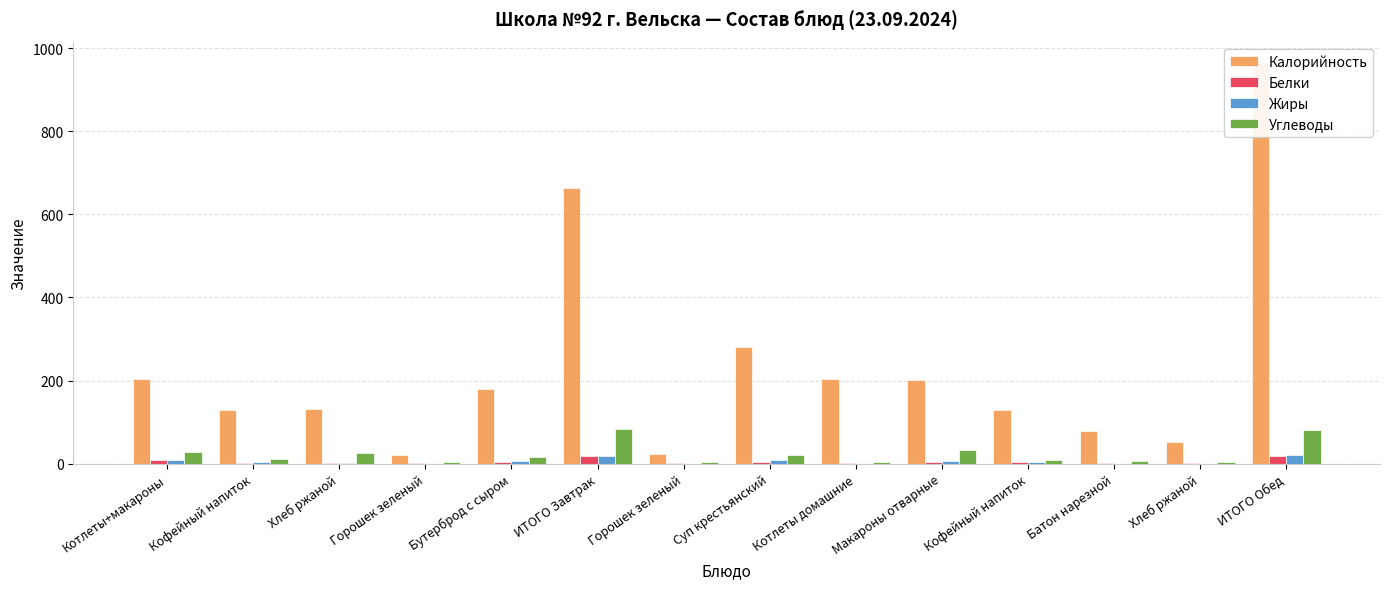

Reading left to right, transcribe all the data shown in this chart.

Калорийность: Котлеты+макароны=203.0	Кофейный напиток=129.0	Хлеб ржаной=131.0	Горошек зеленый=22.0	Бутерброд с сыром=179.7	ИТОГО Завтрак=664.7	Горошек зеленый=22.2	Суп крестьянский=280.0	Котлеты домашние=203.3	Макароны отварные=202.0	Кофейный напиток=129.2	Батон нарезной=78.6	Хлеб ржаной=52.2	ИТОГО Обед=967.5
Белки: Котлеты+макароны=9.4	Кофейный напиток=2.0	Хлеб ржаной=1.0	Горошек зеленый=1.8	Бутерброд с сыром=5.0	ИТОГО Завтрак=19.2	Горошек зеленый=1.8	Суп крестьянский=5.0	Котлеты домашние=1.8	Макароны отварные=4.5	Кофейный напиток=4.0	Батон нарезной=0.9	Хлеб ржаной=1.0	ИТОГО Обед=19.0
Жиры: Котлеты+макароны=8.1	Кофейный напиток=3.0	Хлеб ржаной=1.0	Горошек зеленый=0.1	Бутерброд с сыром=7.0	ИТОГО Завтрак=19.2	Горошек зеленый=0.1	Суп крестьянский=9.0	Котлеты домашние=0.1	Макароны отварные=6.0	Кофейный напиток=4.0	Батон нарезной=0.3	Хлеб ржаной=0.0	ИТОГО Обед=19.6
Углеводы: Котлеты+макароны=27.0	Кофейный напиток=11.0	Хлеб ржаной=25.0	Горошек зеленый=4.0	Бутерброд с сыром=16.0	ИТОГО Завтрак=83.0	Горошек зеленый=5.0	Суп крестьянский=20.0	Котлеты домашние=4.0	Макароны отварные=32.7	Кофейный напиток=10.0	Батон нарезной=6.0	Хлеб ржаной=4.0	ИТОГО Обед=81.7